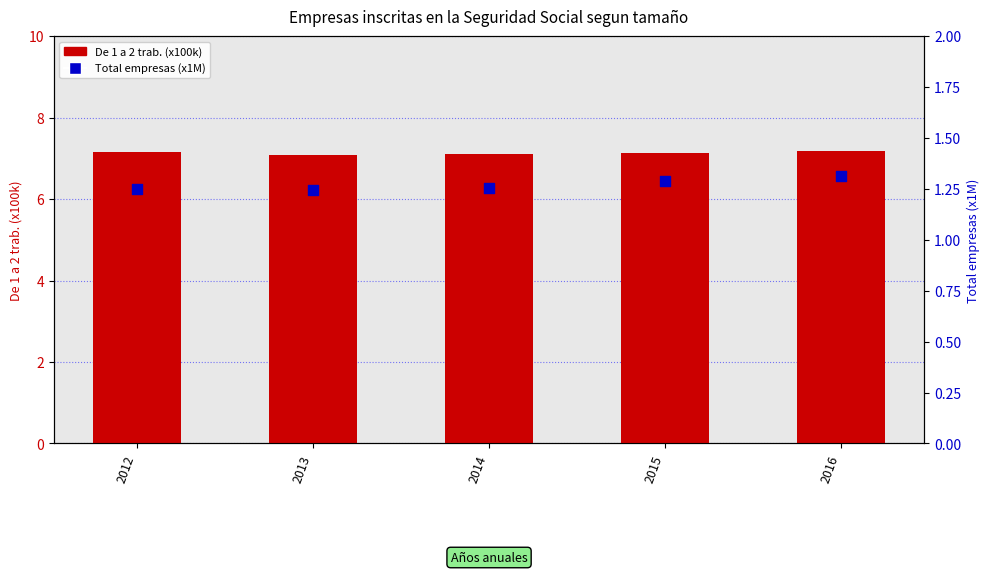

What are all the series names shown in the legend?

De 1 a 2 trab. (x100k), Total empresas (x1M)